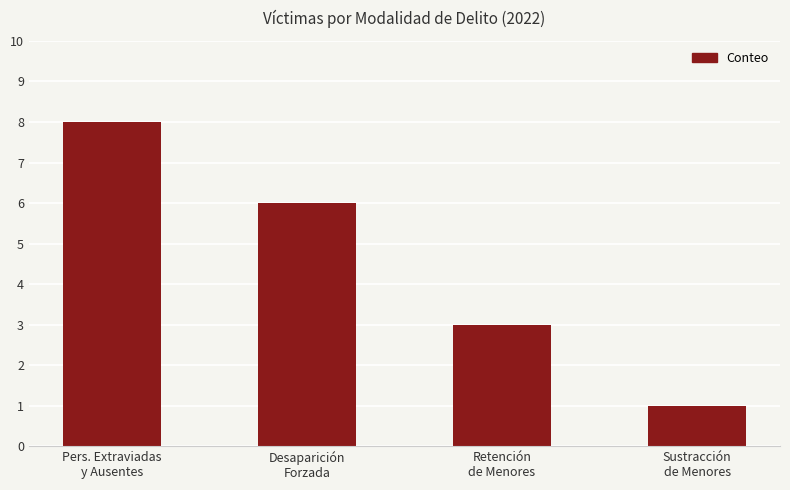

List the labels in order of value, largest first.

Pers. Extraviadas
y Ausentes, Desaparición
Forzada, Retención
de Menores, Sustracción
de Menores